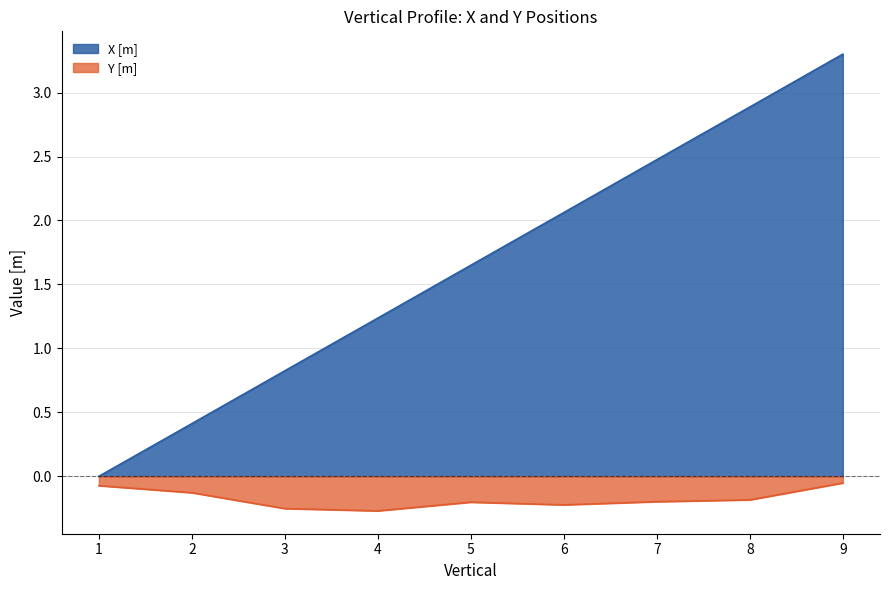

Reading right to left, transcribe all the data shown in this chart.

X [m]: 3.3	2.9	2.5	2.1	1.6	1.2	0.8	0.4	0.0
Y [m]: -0.1	-0.2	-0.2	-0.2	-0.2	-0.3	-0.3	-0.1	-0.1